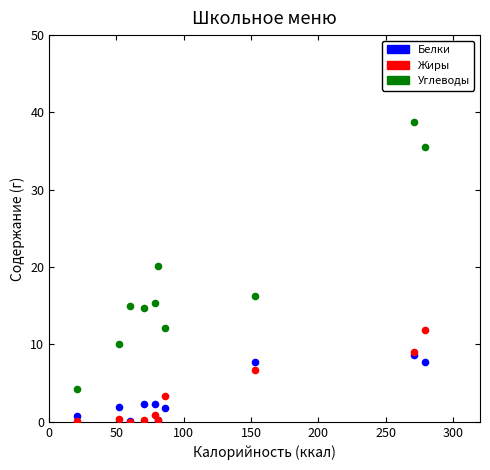

Across all series, what Y value is closest to 19?

20.2